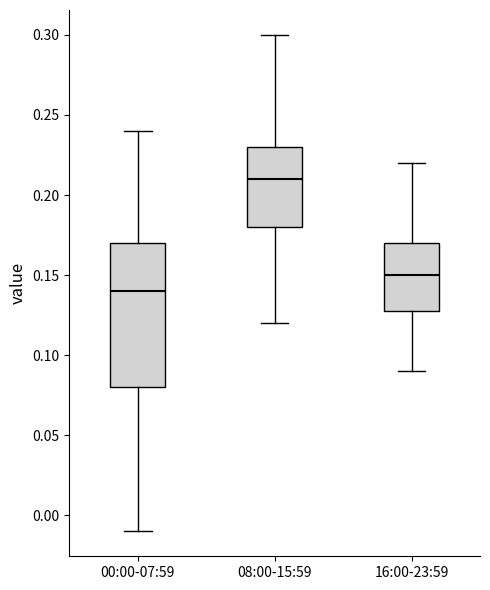

Where does the median line of the box for 00:00-07:59 sit on the y-axis? The values are not printed on the chart, so give them approximately, as read against the axis.

0.14